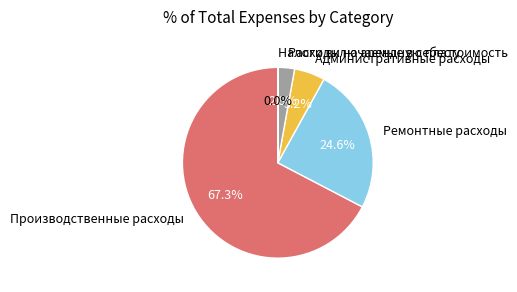

Is it true that Административные расходы is 1% of the pie?

False